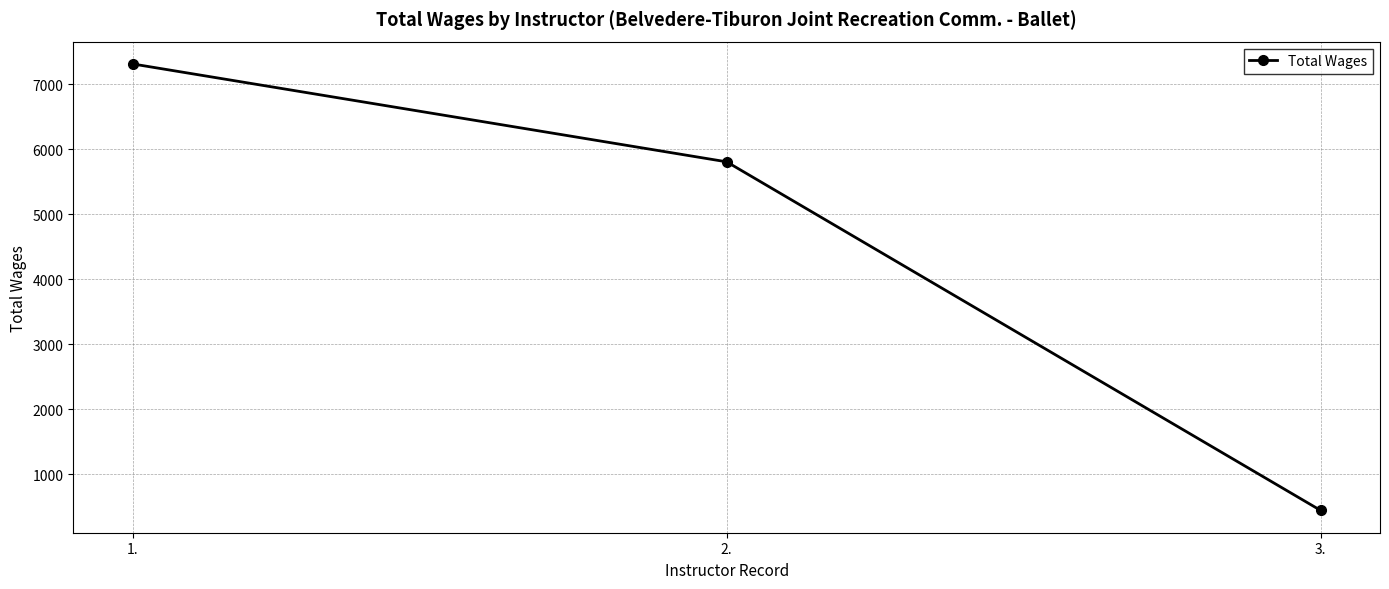

Is this an area chart (filled region under the line)?

No